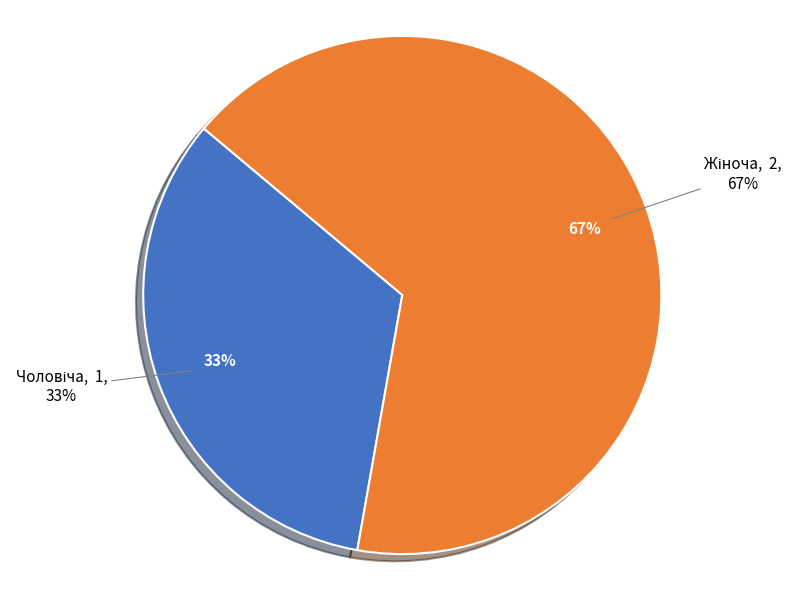

Combined, what portion of the pie is Чоловіча and Жіноча?

100.0%